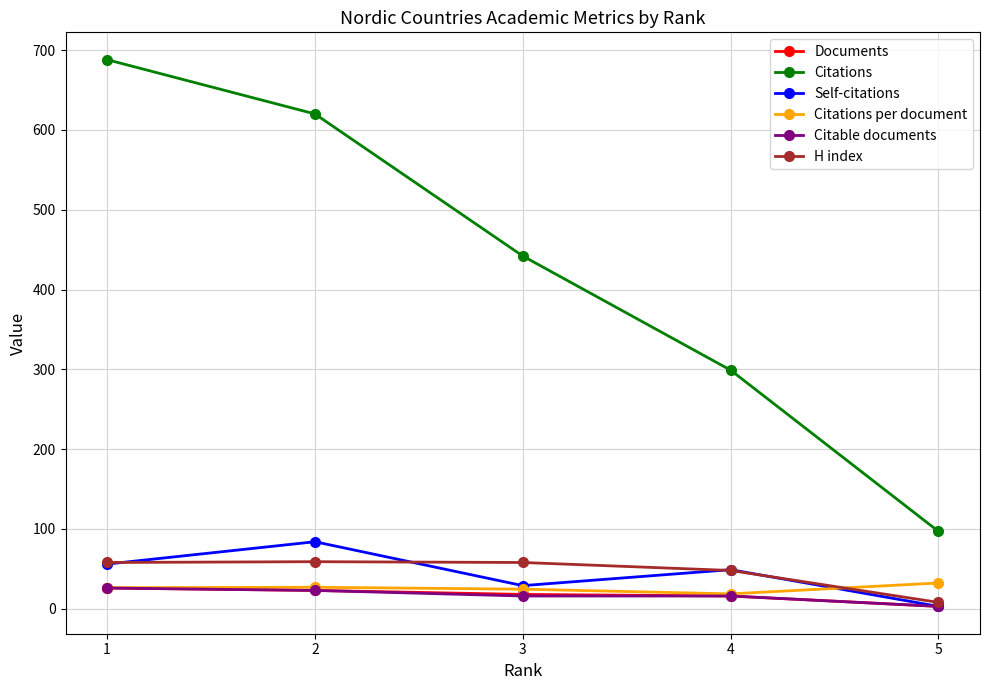

What is the difference between the Citable documents values at 5 and 1?

23.0